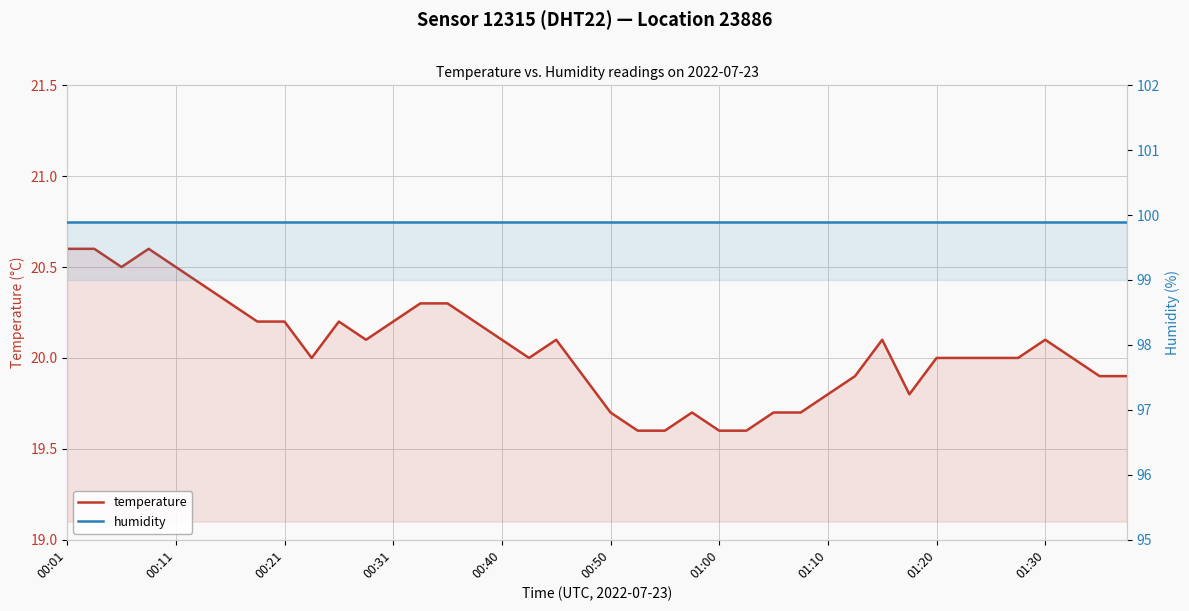

Which series has the widest spread of values?

temperature